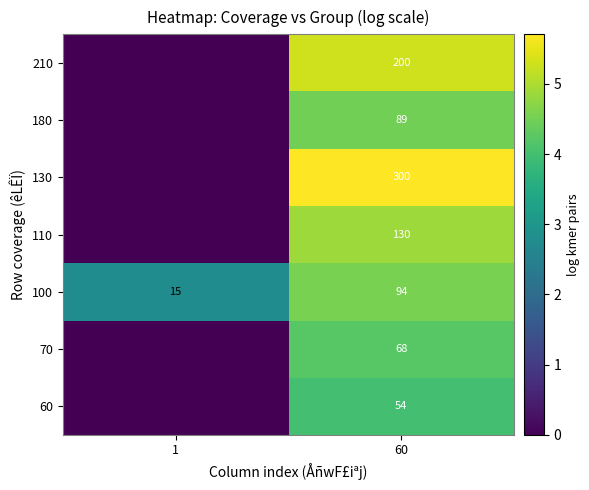

What is the difference between the highest and lowest values at 60?

246